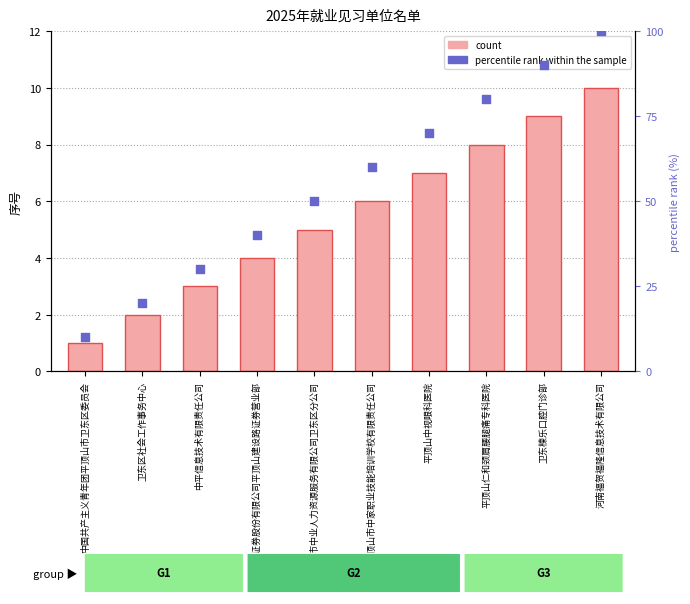

At which category is the sum across all series the highest?

河南福贺福隆信息技术有限公司